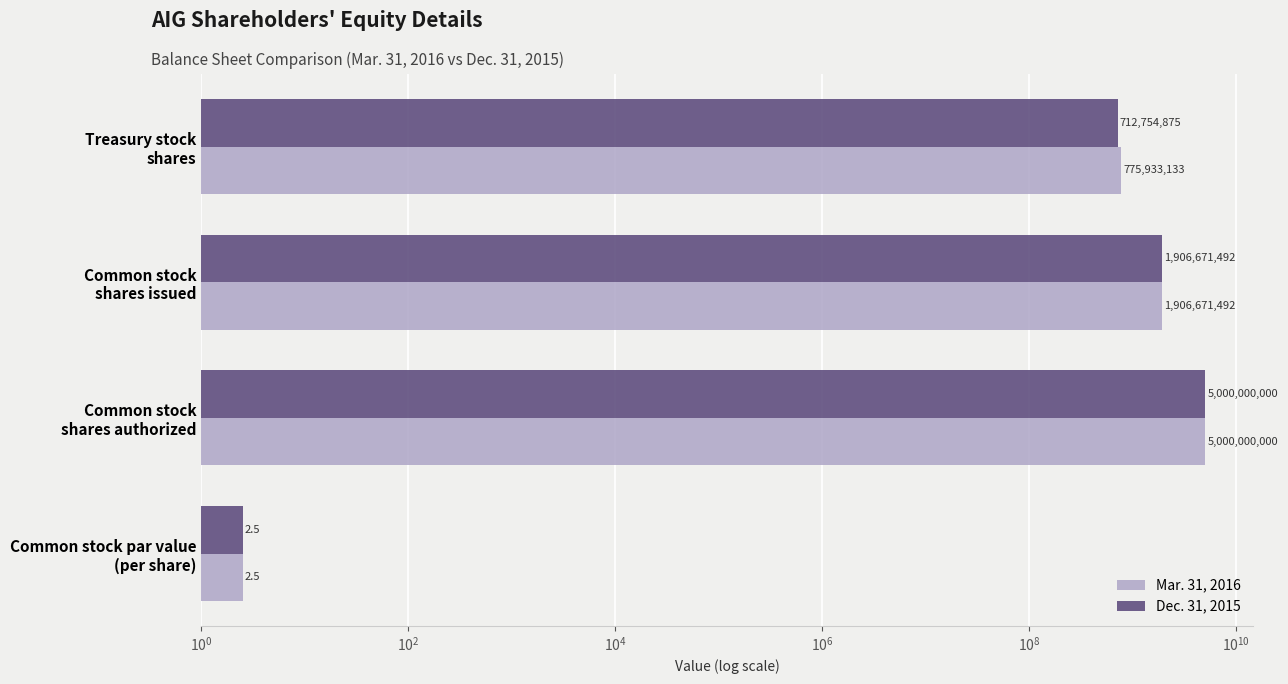

Reading right to left, what are all the values shown in this chart?

Mar. 31, 2016: 775933133.0	1906671492.0	5000000000.0	2.5
Dec. 31, 2015: 712754875.0	1906671492.0	5000000000.0	2.5